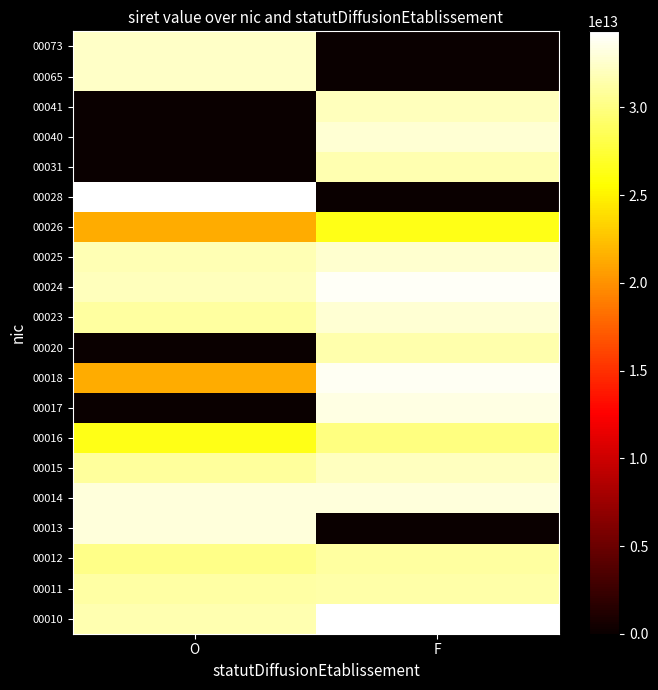

Which label corresponds to the smallest value in the chart?

F